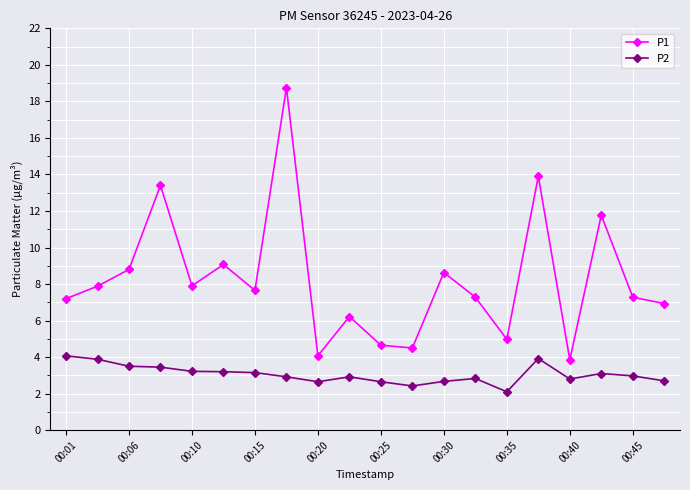

True or false: P2 and P1 intersect in this chart.

False